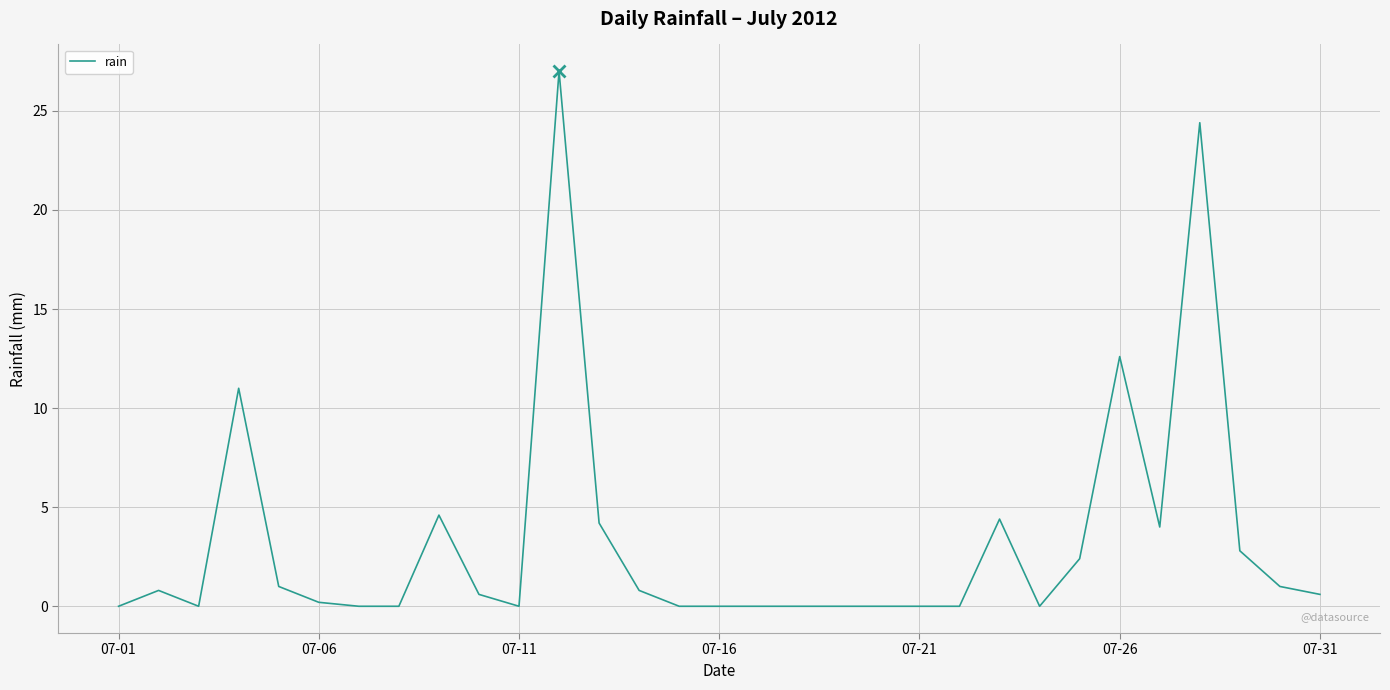

How many distinct data groups are displayed?

1